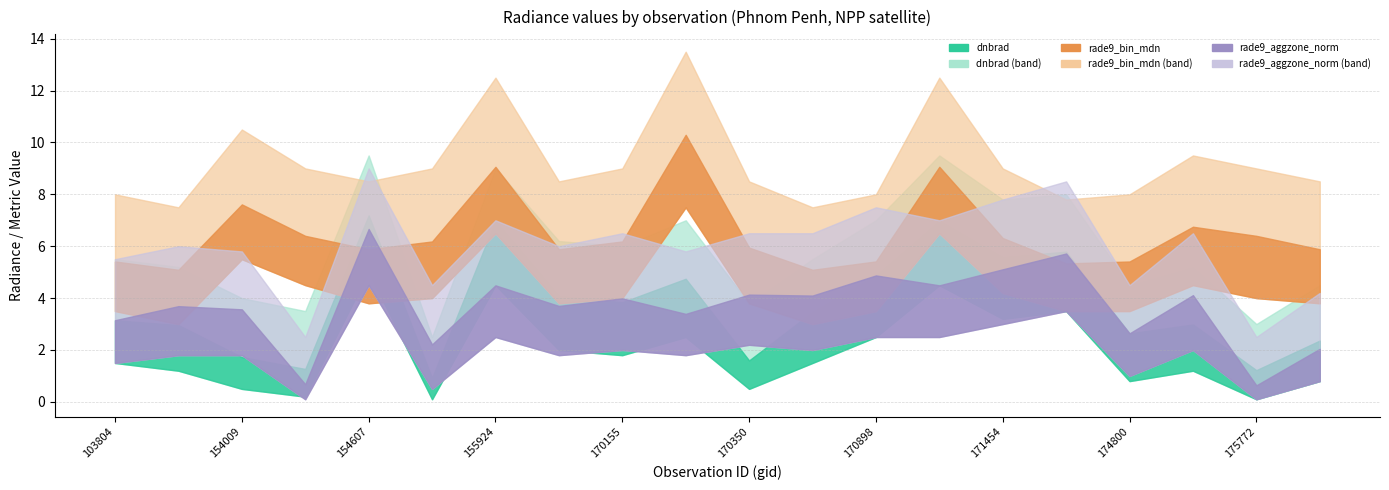

Where do rade9_bin_mdn and rade9_aggzone_norm first cross each other?

154406 and 154607